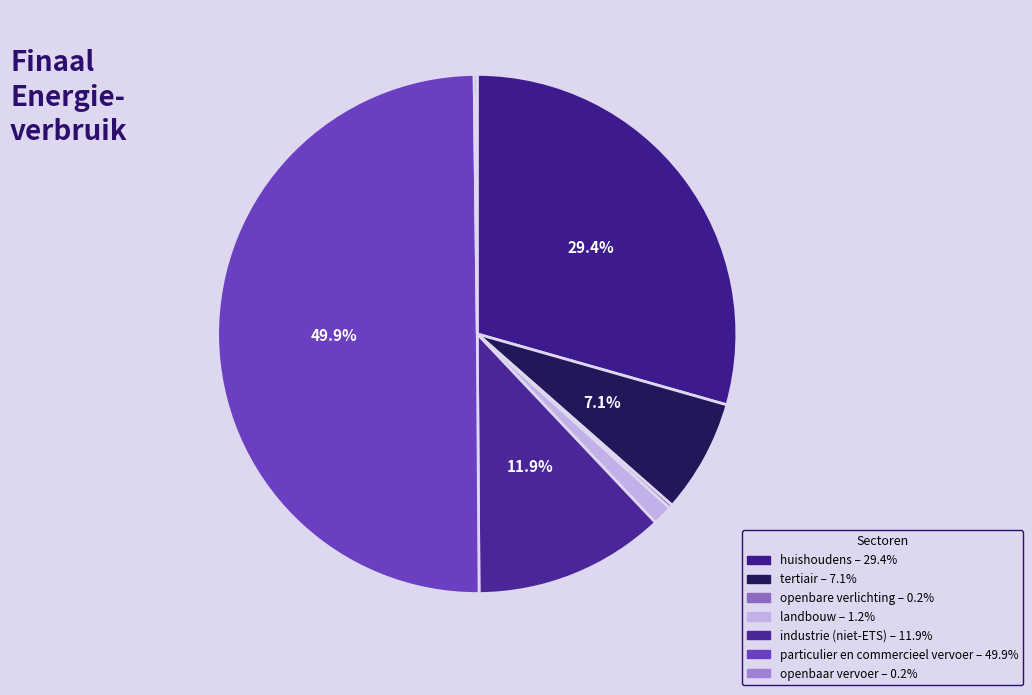

How many slices are in this pie chart?

7